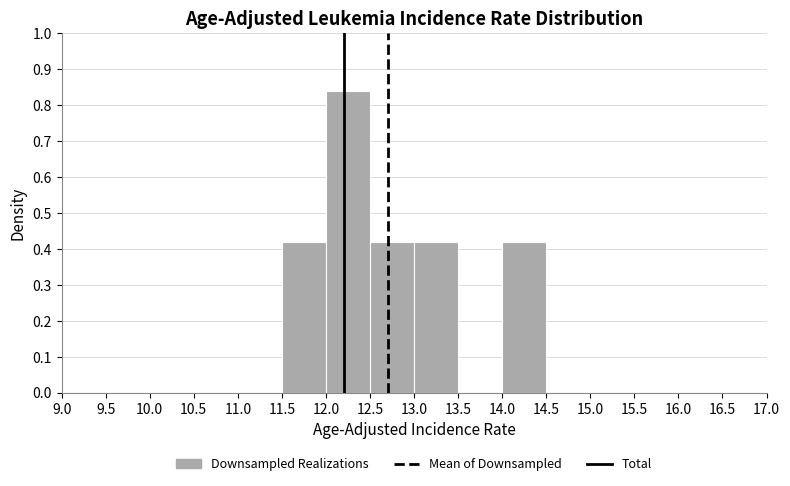

What is the height of the bar covering 13.0 to 13.5 on the x-axis? The values are not printed on the chart, so give them approximately, as read against the axis.

0.42